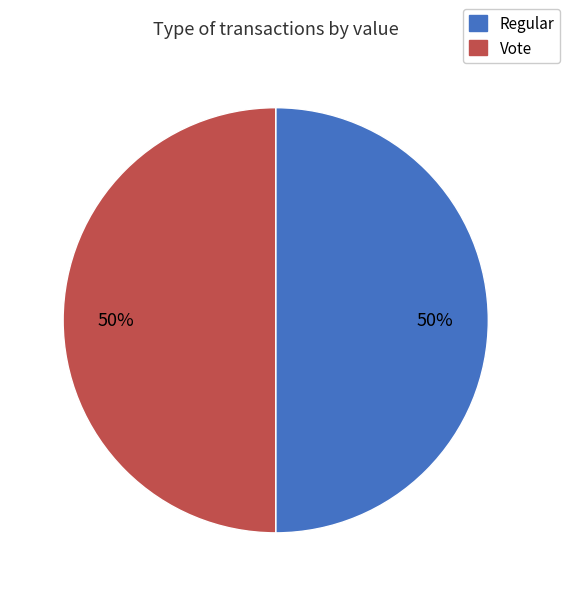

Approximately how many times larger is the value at Vote compared to Regular?

1.0